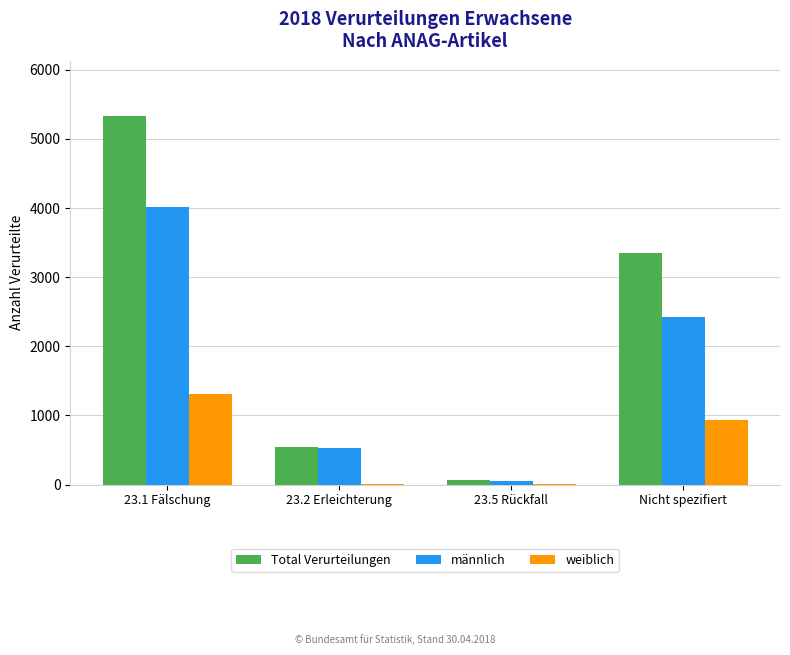

At which category is the sum across all series the highest?

23.1 Fälschung